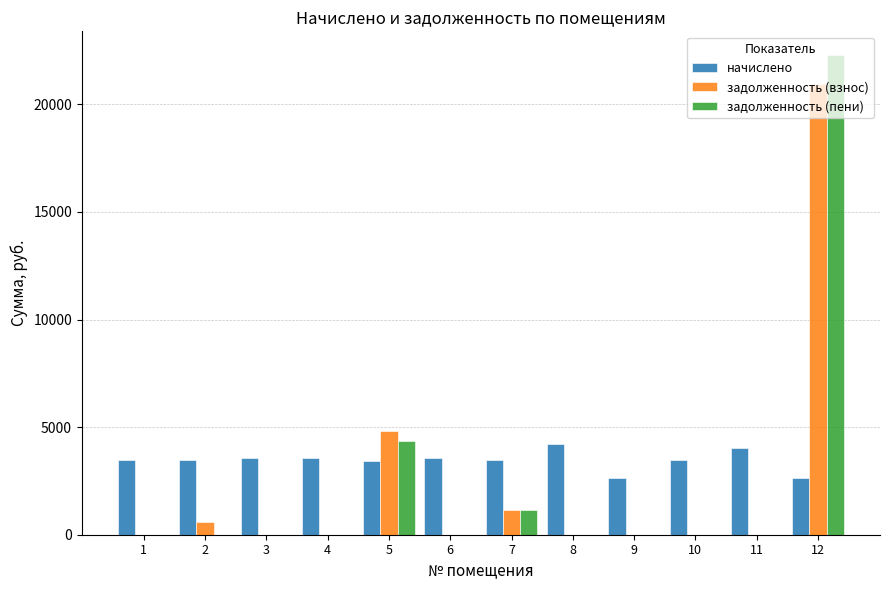

What are all the series names shown in the legend?

начислено, задолженность (взнос), задолженность (пени)